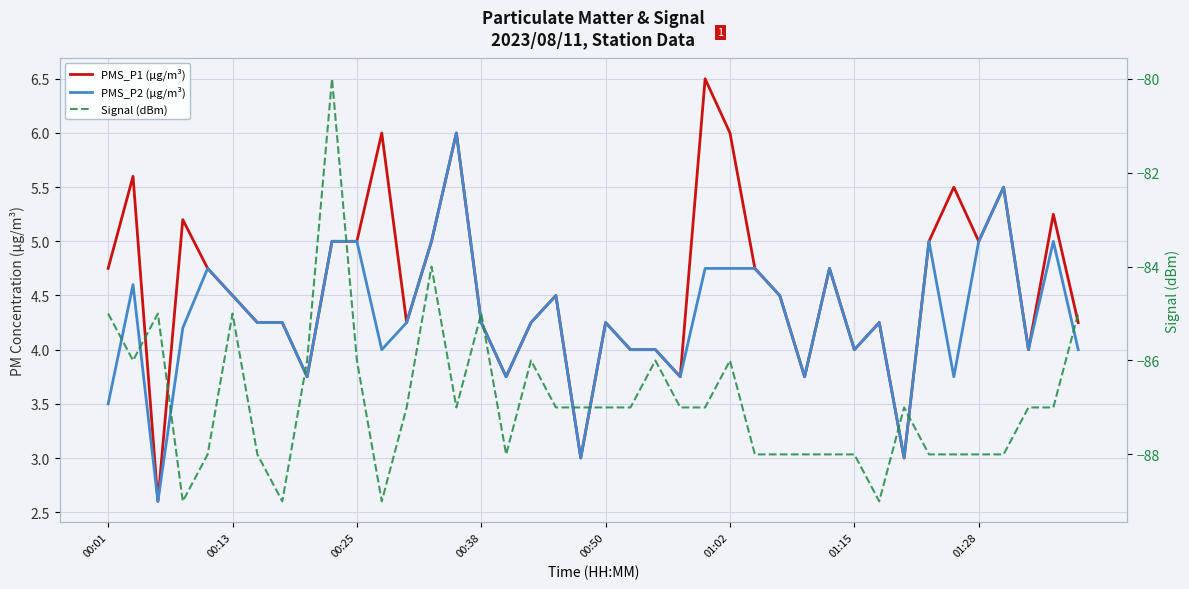

What is the maximum value for Signal (dBm)?

-80.0